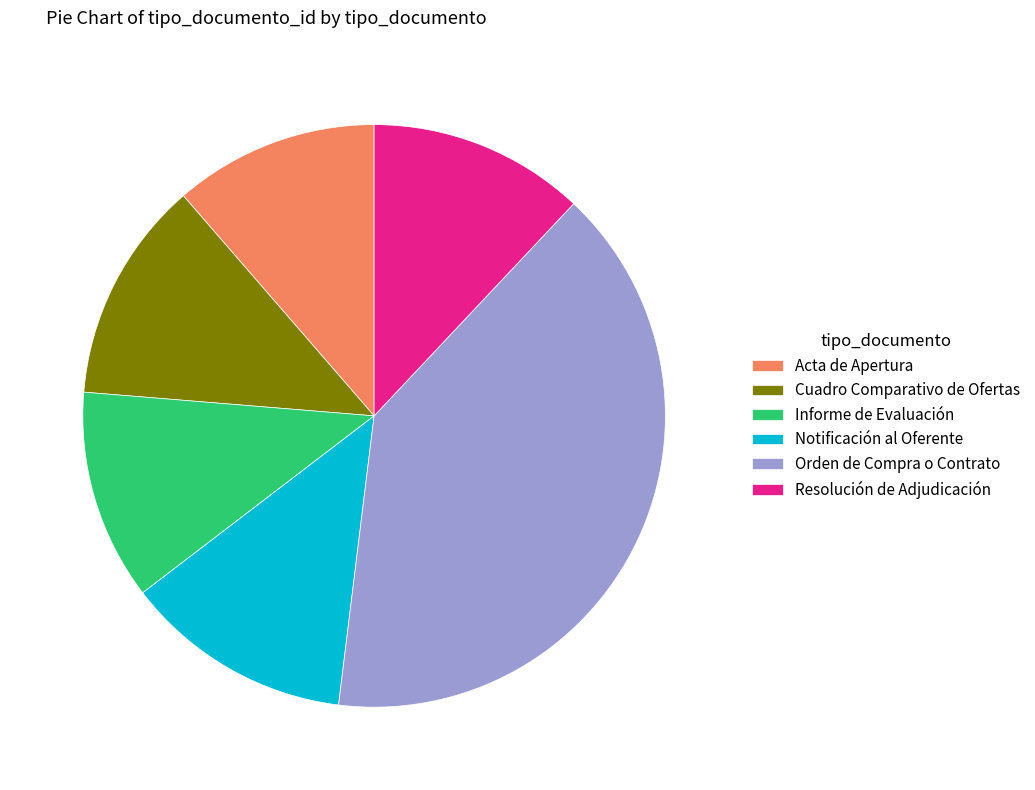

Is there any slice that represents more than half of the pie?

No